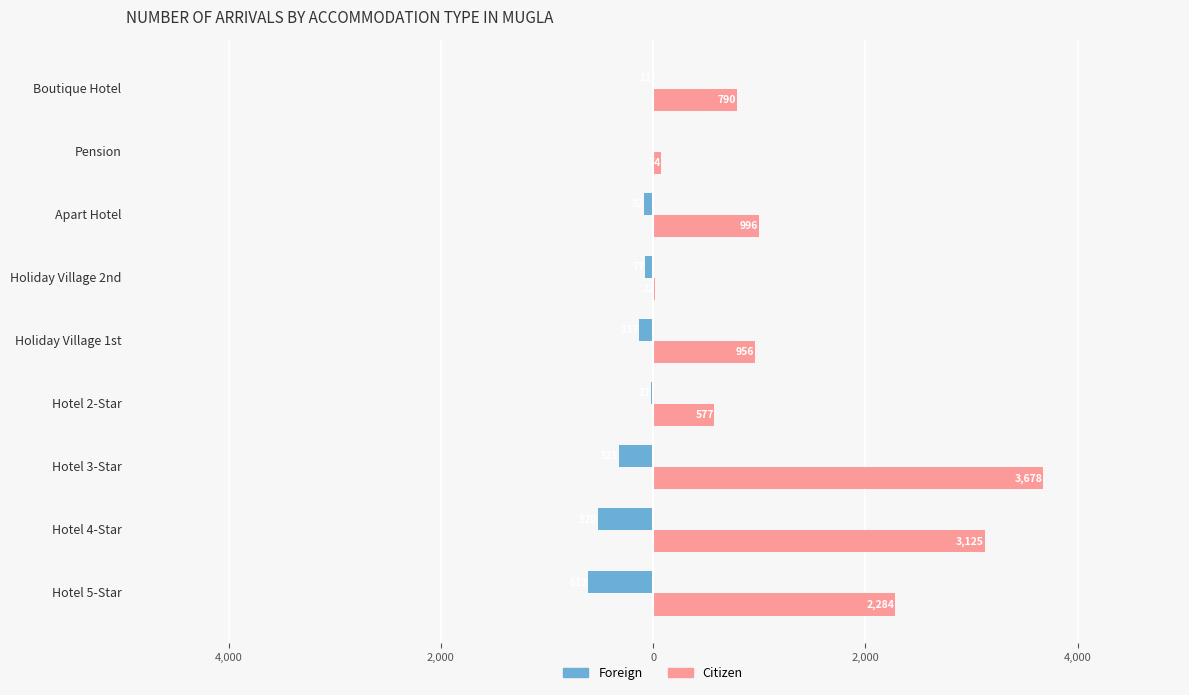

Reading left to right, transcribe all the data shown in this chart.

Foreign: -612	-520	-321	-17	-137	-77	-82	0	-11
Citizen: 2284	3125	3678	577	956	22	996	74	790